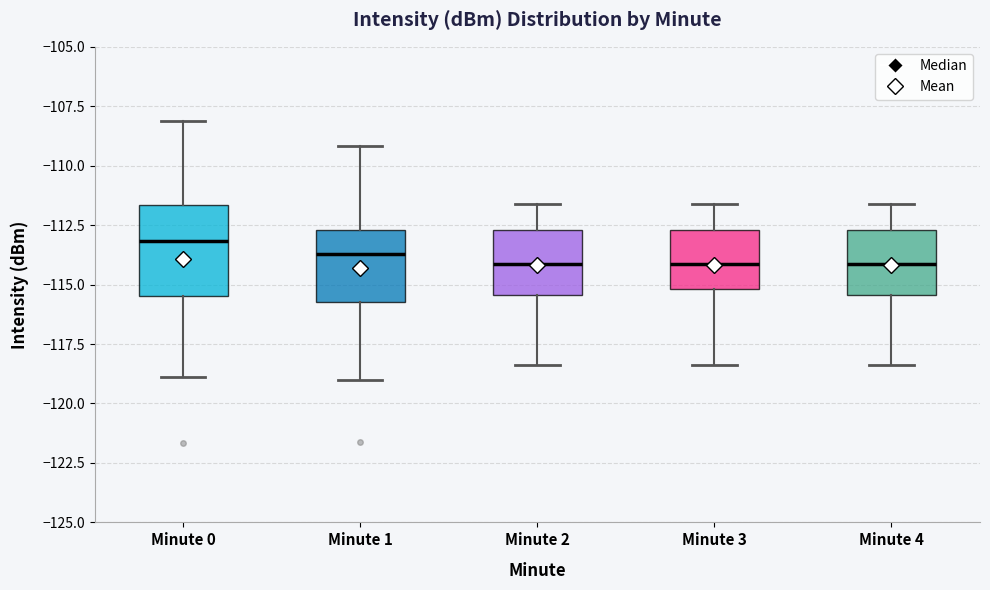

Where does the median line of the box for Minute 0 sit on the y-axis? The values are not printed on the chart, so give them approximately, as read against the axis.

-113.0